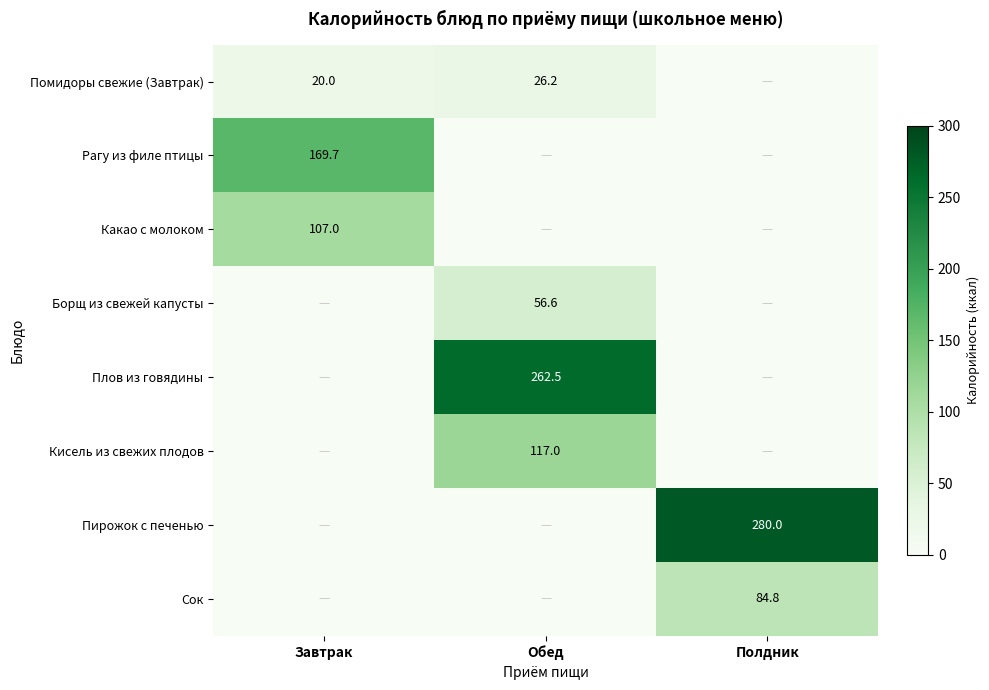

Is it true that Кисель из свежих плодов equals 170.6 at Обед?

False